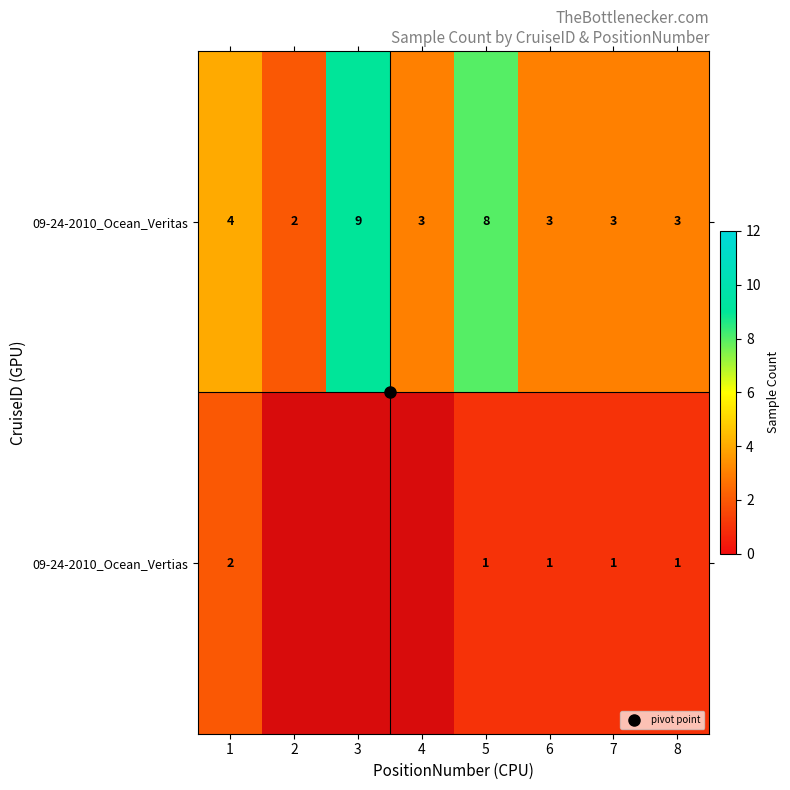

At how many categories does at least one series exceed 2?

7